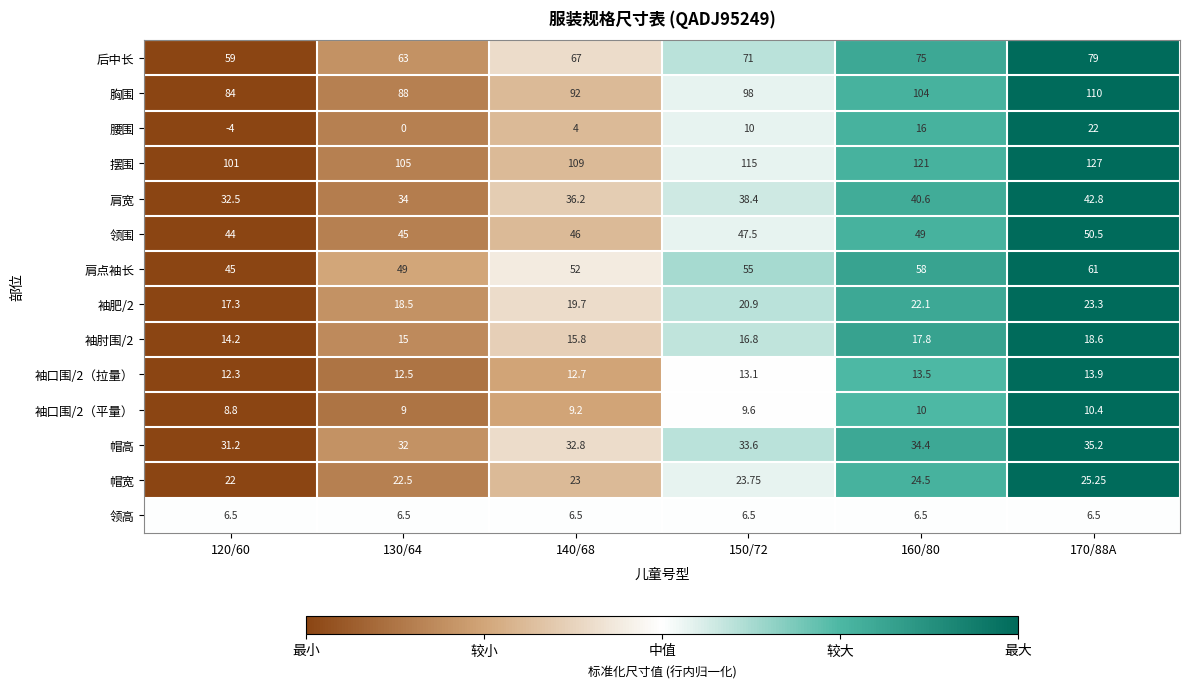

Which series has the largest total across all categories?

摆围